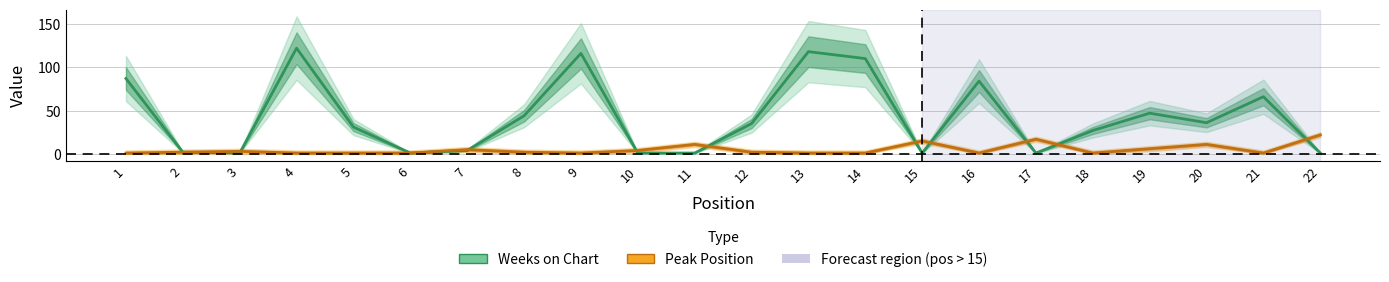

Rank the series at 14 from highest to lowest value.

Weeks on Chart, Peak Position